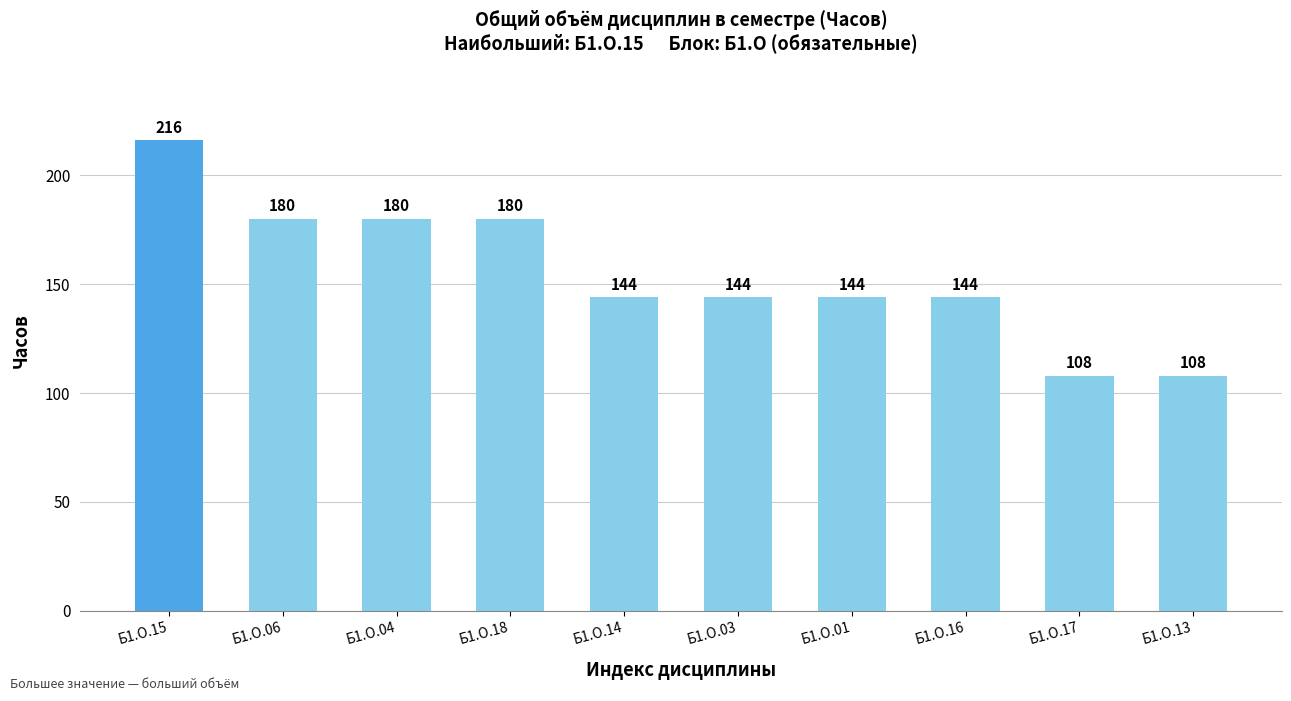

Are the bars grouped side by side (vs. stacked)?

No